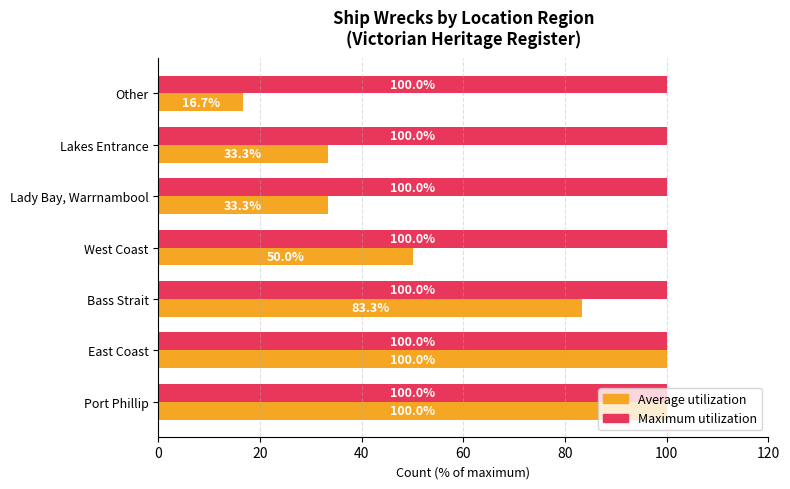

The Maximum utilization series shows 100.0 at Other. True or false?

True